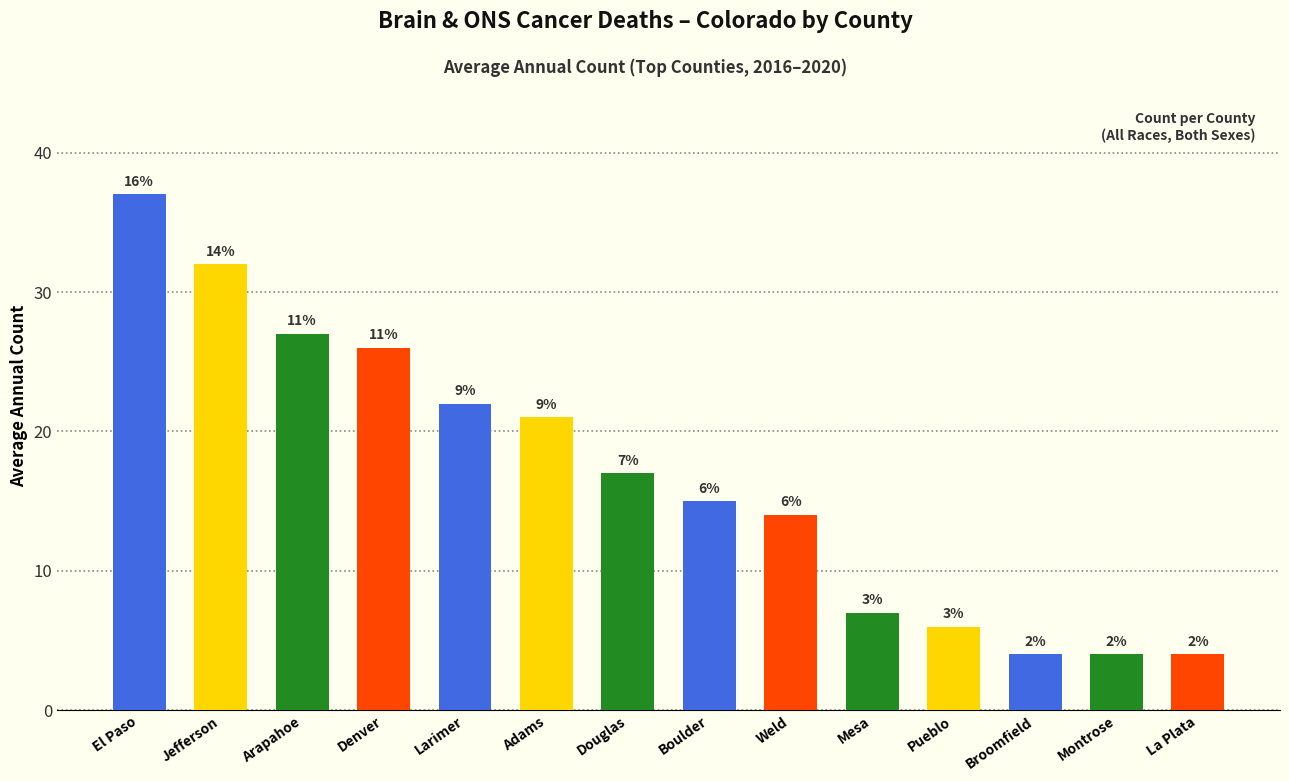

The chart shows a value of 4 at Mesa. True or false?

False